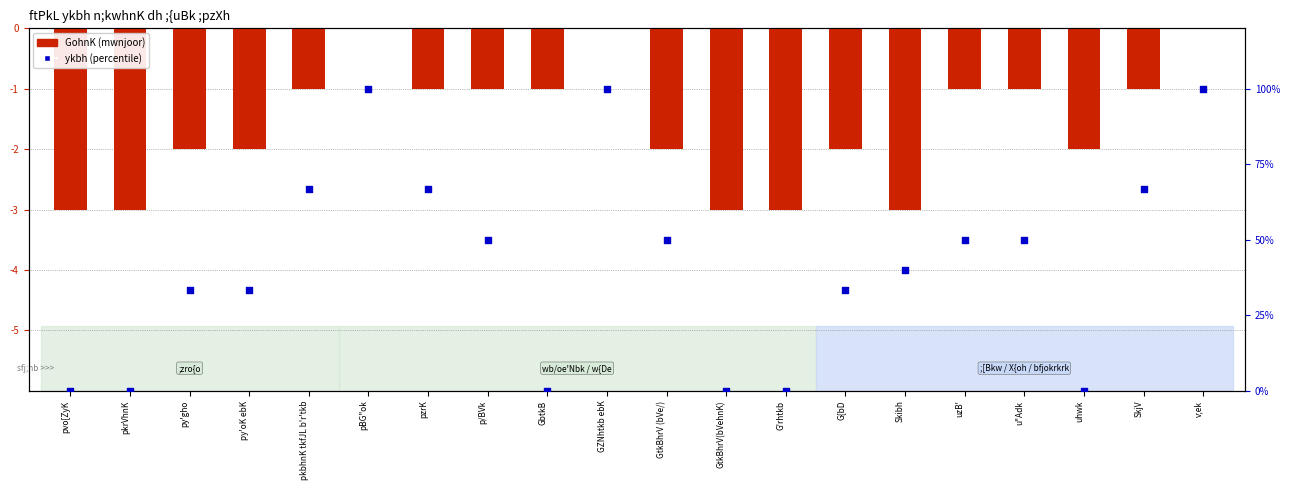

At how many categories does at least one series exceed 11?

14